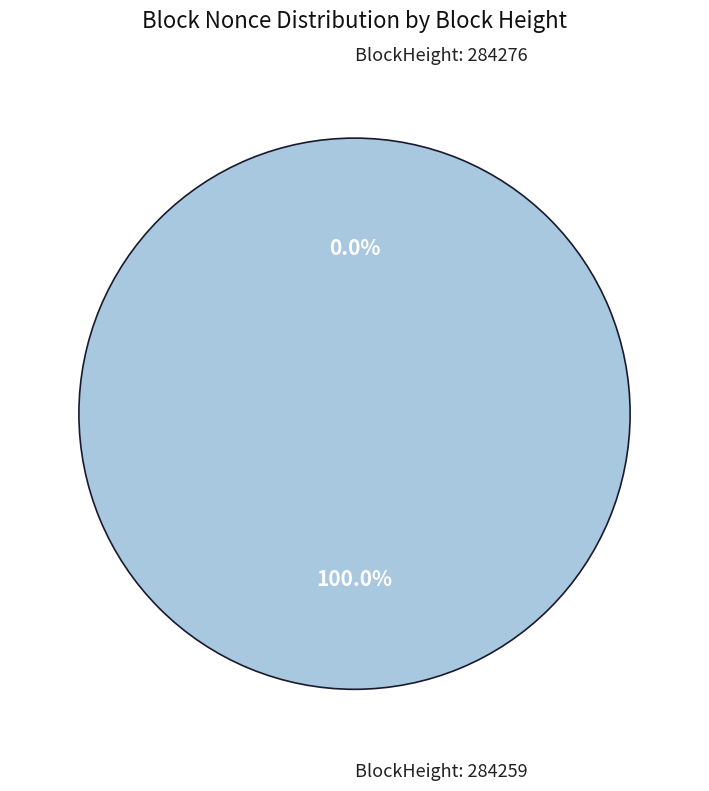

How many segments does this pie chart have?

2